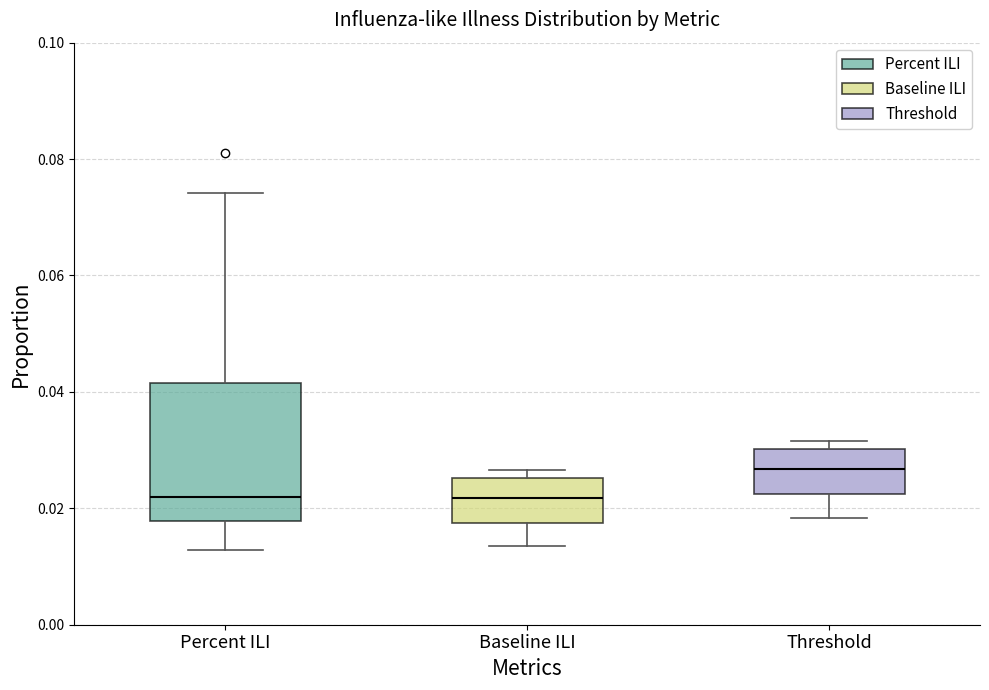

Reading left to right, transcribe this box plot: for each box, give where its median line is, the range the box spans, and where its two whiskers end, as read against the y-axis. The values are not printed on the chart, so give them approximately, as read against the axis.

Percent ILI: median 0.022, box 0.018 to 0.042, whiskers 0.012 to 0.074
Baseline ILI: median 0.022, box 0.018 to 0.026, whiskers 0.014 to 0.026 (just above the box's upper edge)
Threshold: median 0.026, box 0.022 to 0.030, whiskers 0.018 to 0.032